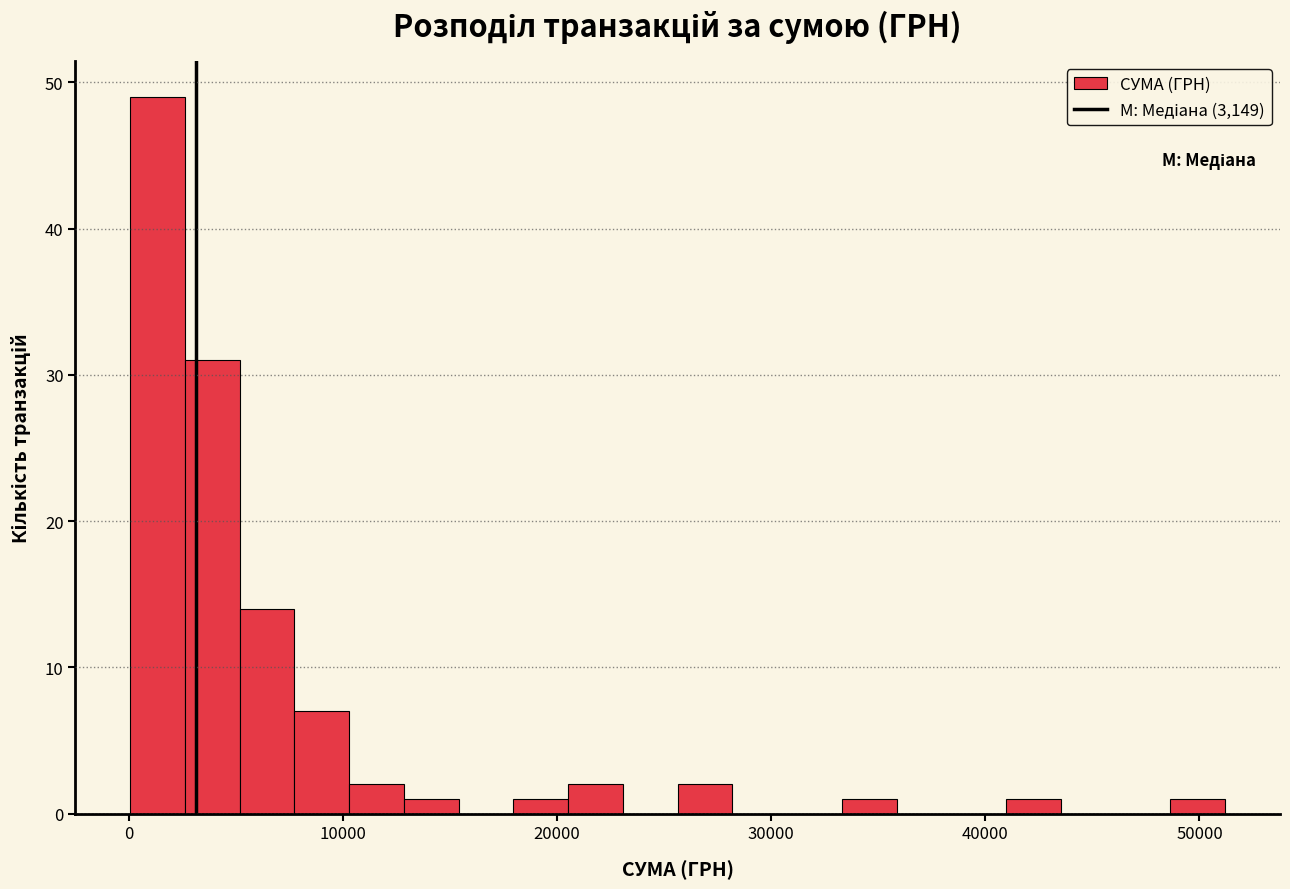

Around what value on the x-axis is the tallest bar? Give the approximate position of its centre, as read against the axis.

1000